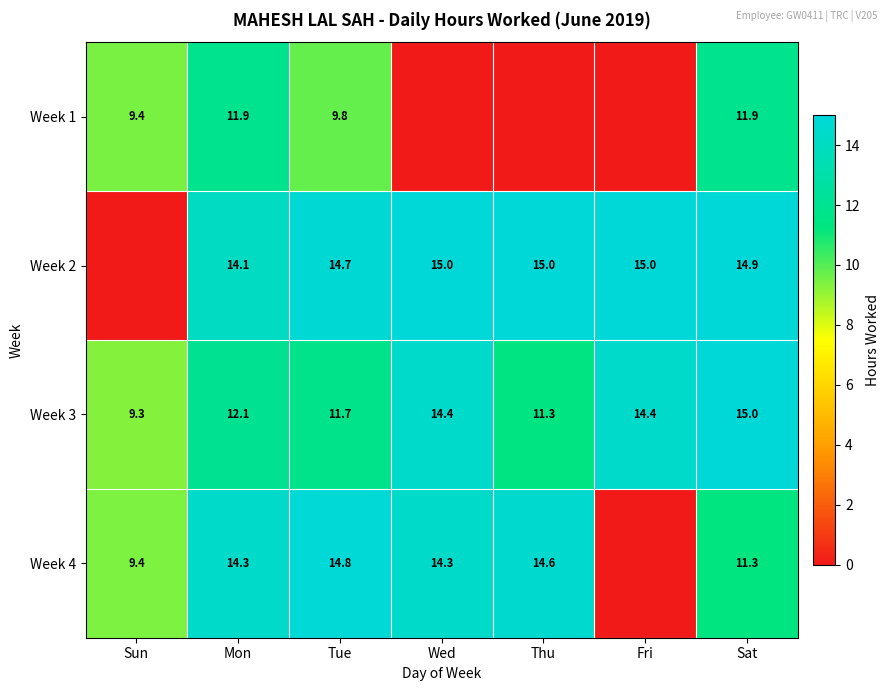

Where is Week 3 nearest to the value 12?

Mon